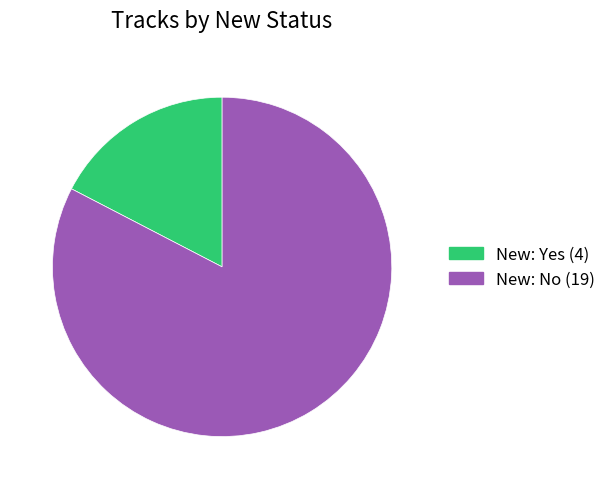

Which category has the smallest portion of the pie?

Yes